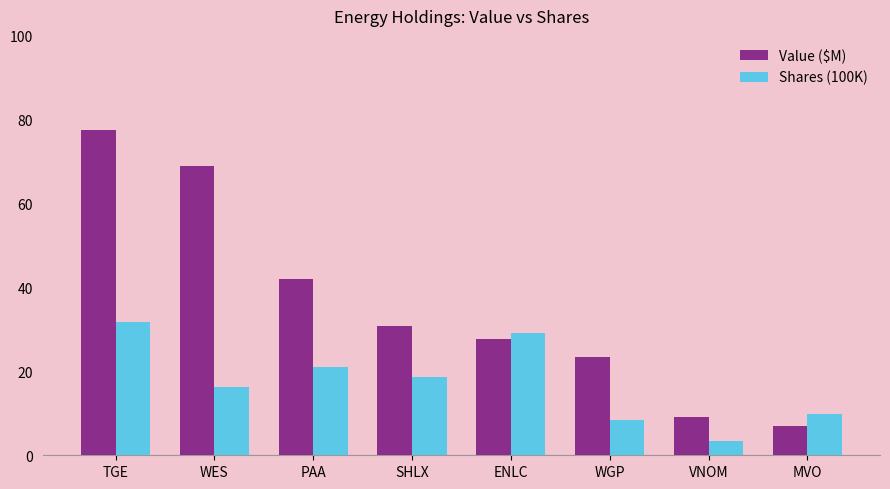

What is the total value across all series at TGE?

109.4